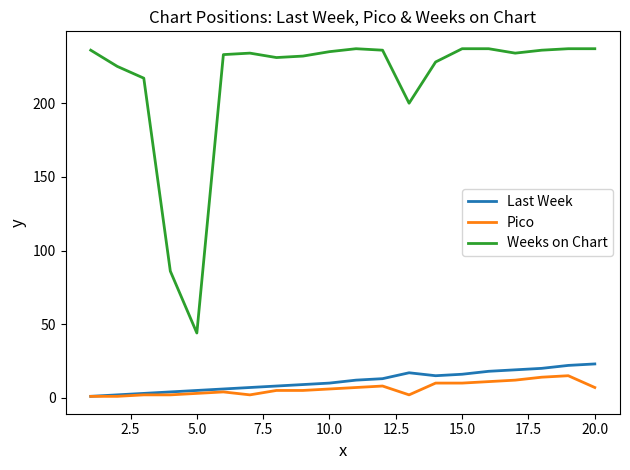

At how many categories does at least one series exceed 7?

20